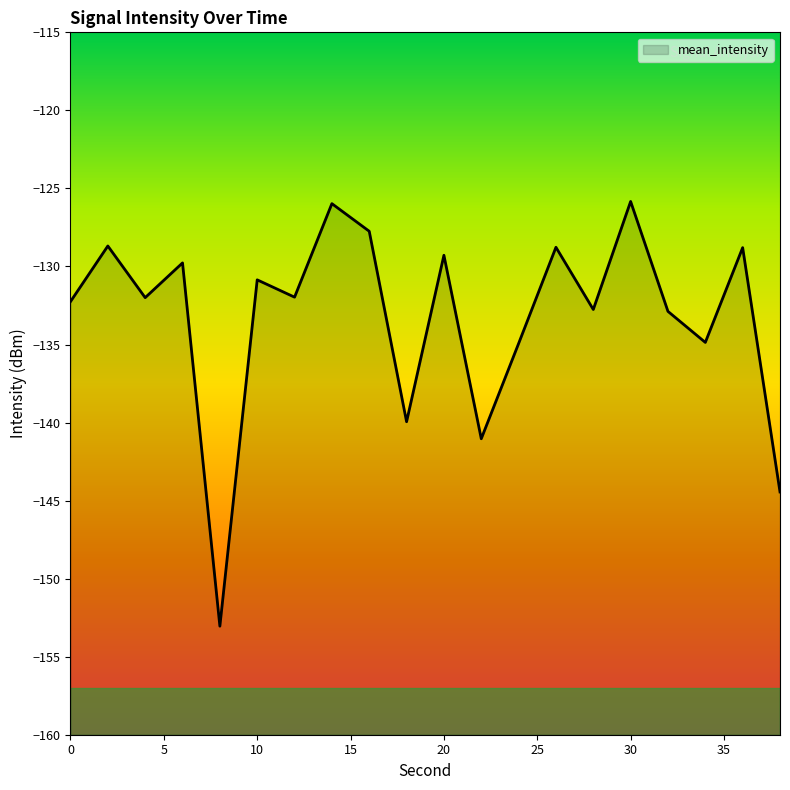

How many distinct data groups are displayed?

1